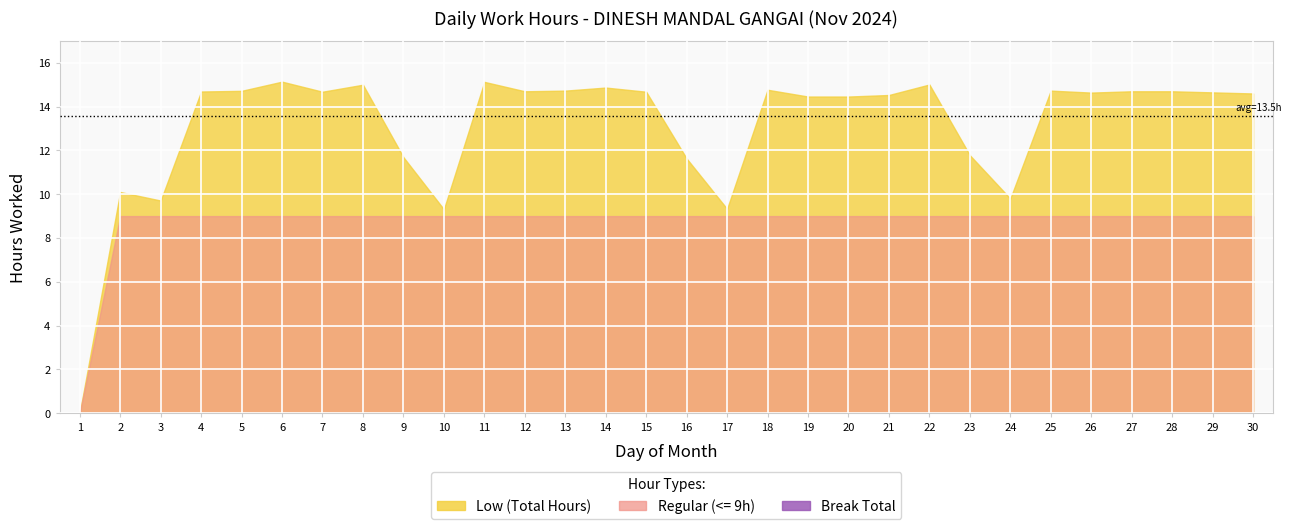

How many distinct data groups are displayed?

2